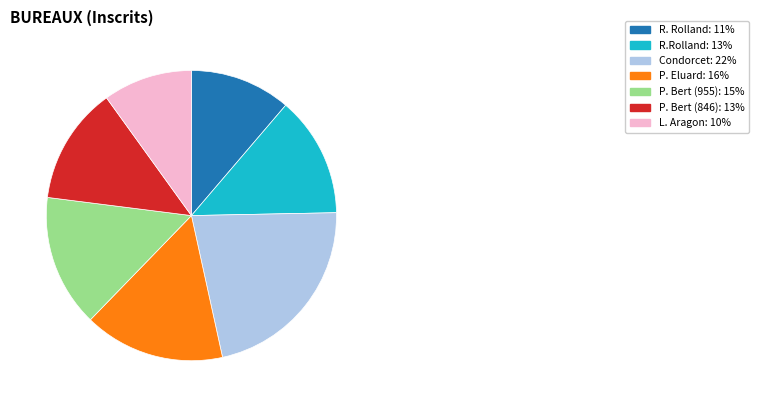

How many slices are in this pie chart?

7